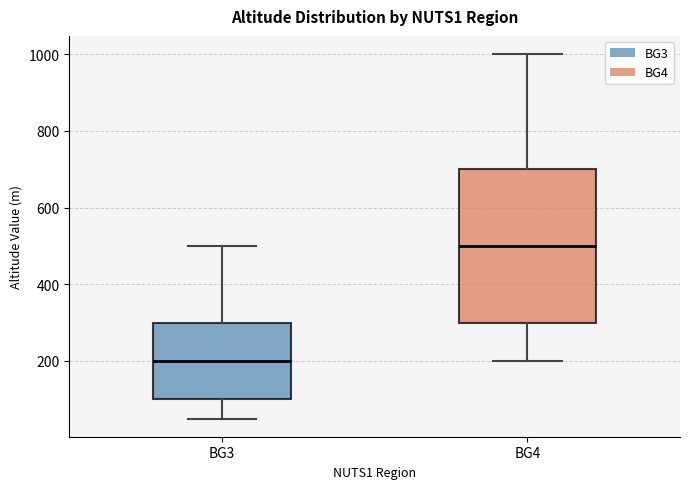

Where is the lower edge of the box for BG3 on the y-axis? The values are not printed on the chart, so give them approximately, as read against the axis.

100